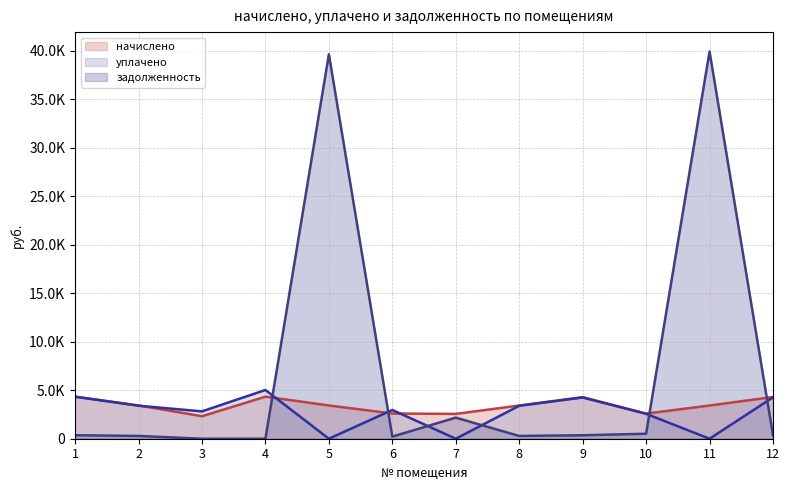

Reading left to right, transcribe all the data shown in this chart.

начислено: 1=4331.6	2=3428.5	3=2317.7	4=4331.6	5=3428.5	6=2597.4	7=2557.4	8=3420.6	9=4283.8	10=2589.4	11=3420.6	12=4299.7
уплачено: 1=4330.0	2=3399.3	3=2818.2	4=5021.0	5=0.0	6=2964.0	7=0.0	8=3392.1	9=4247.3	10=2567.3	11=0.0	12=4263.1
задолженность: 1=359.6	2=285.7	3=0.0	4=0.0	5=39615.5	6=216.4	7=2172.0	8=285.1	9=357.0	10=514.9	11=39901.2	12=358.3